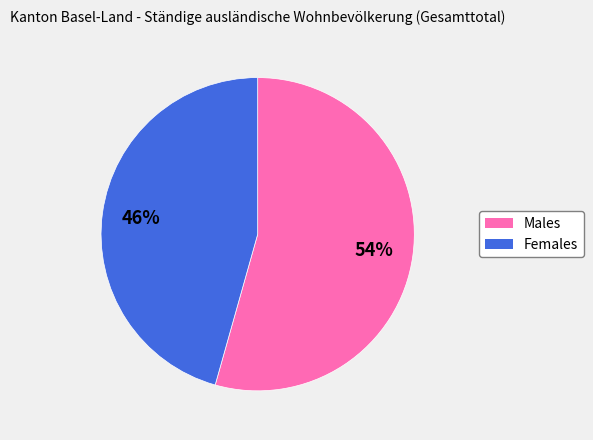

To the nearest percent, what is the average slice percentage?

50%